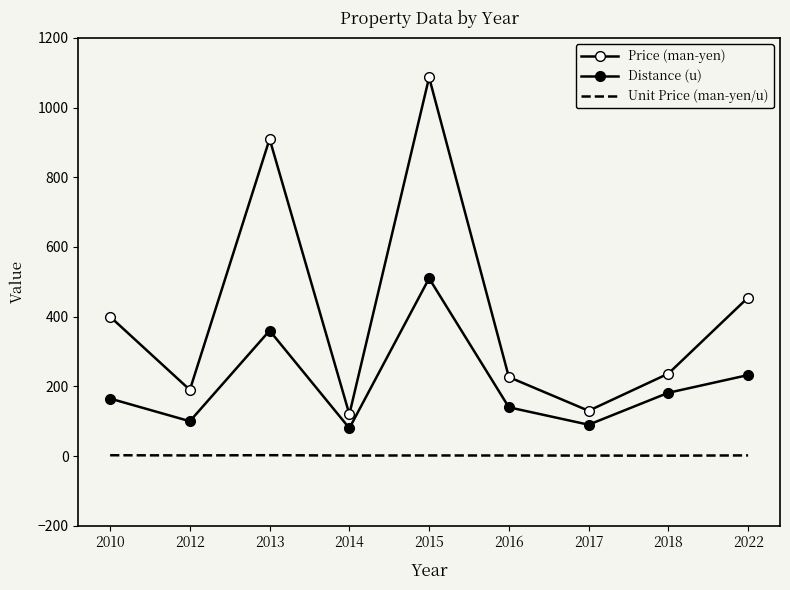

What is the approximate value of Price (man-yen) at 2017?

130.0